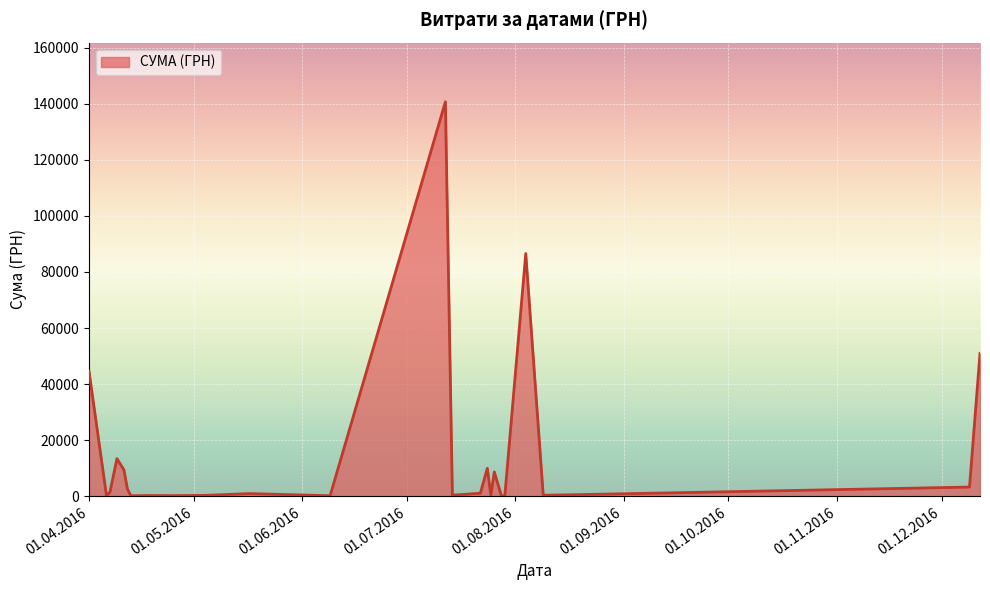

What is the greatest value displayed?

140706.2